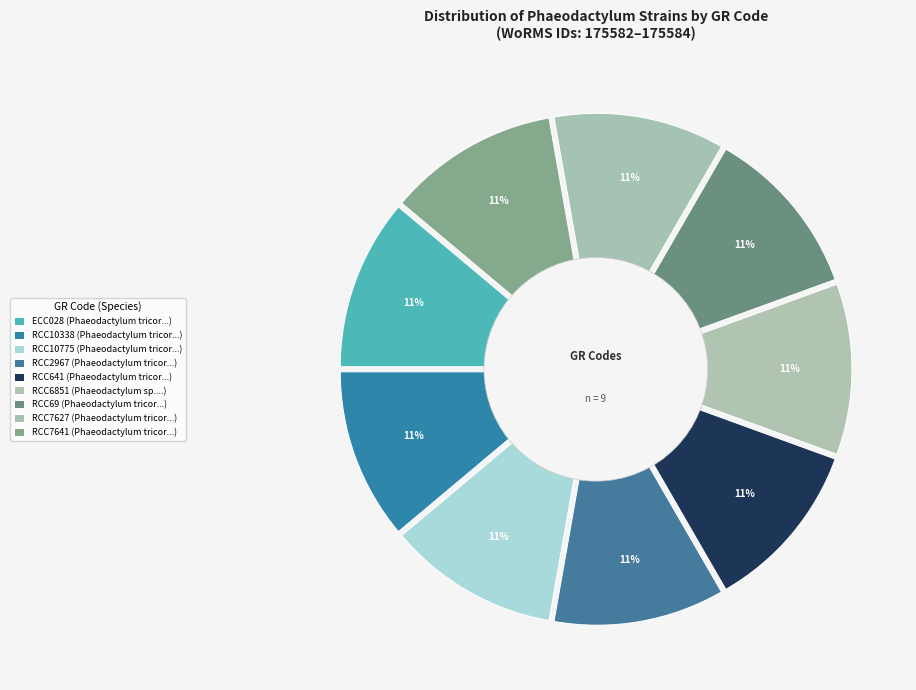

Does RCC7641 account for over 50% of the chart?

No